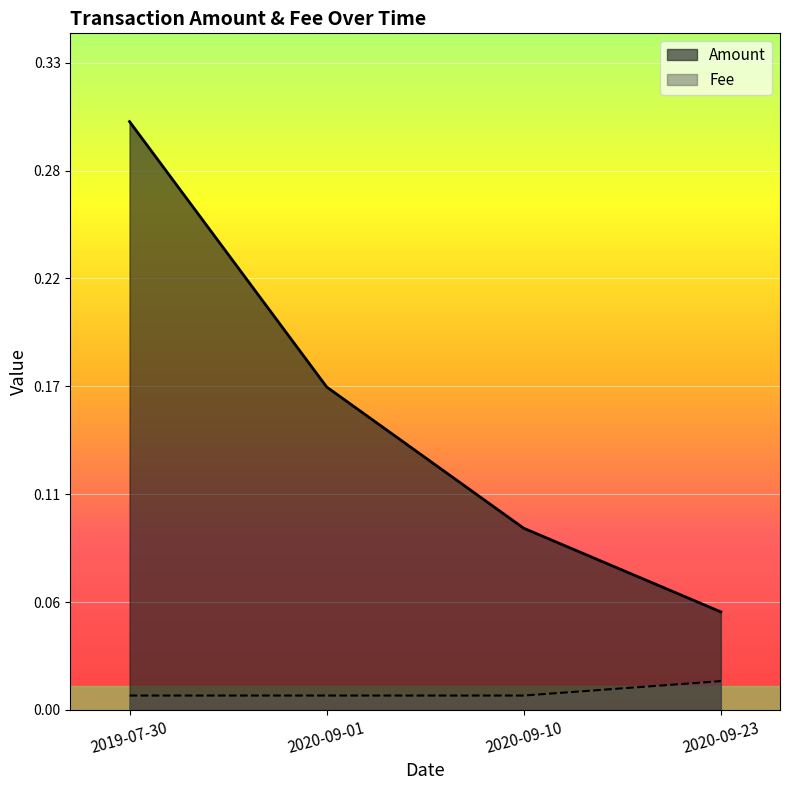

Rank the series by their average value, from highest to lowest.

Amount, Fee